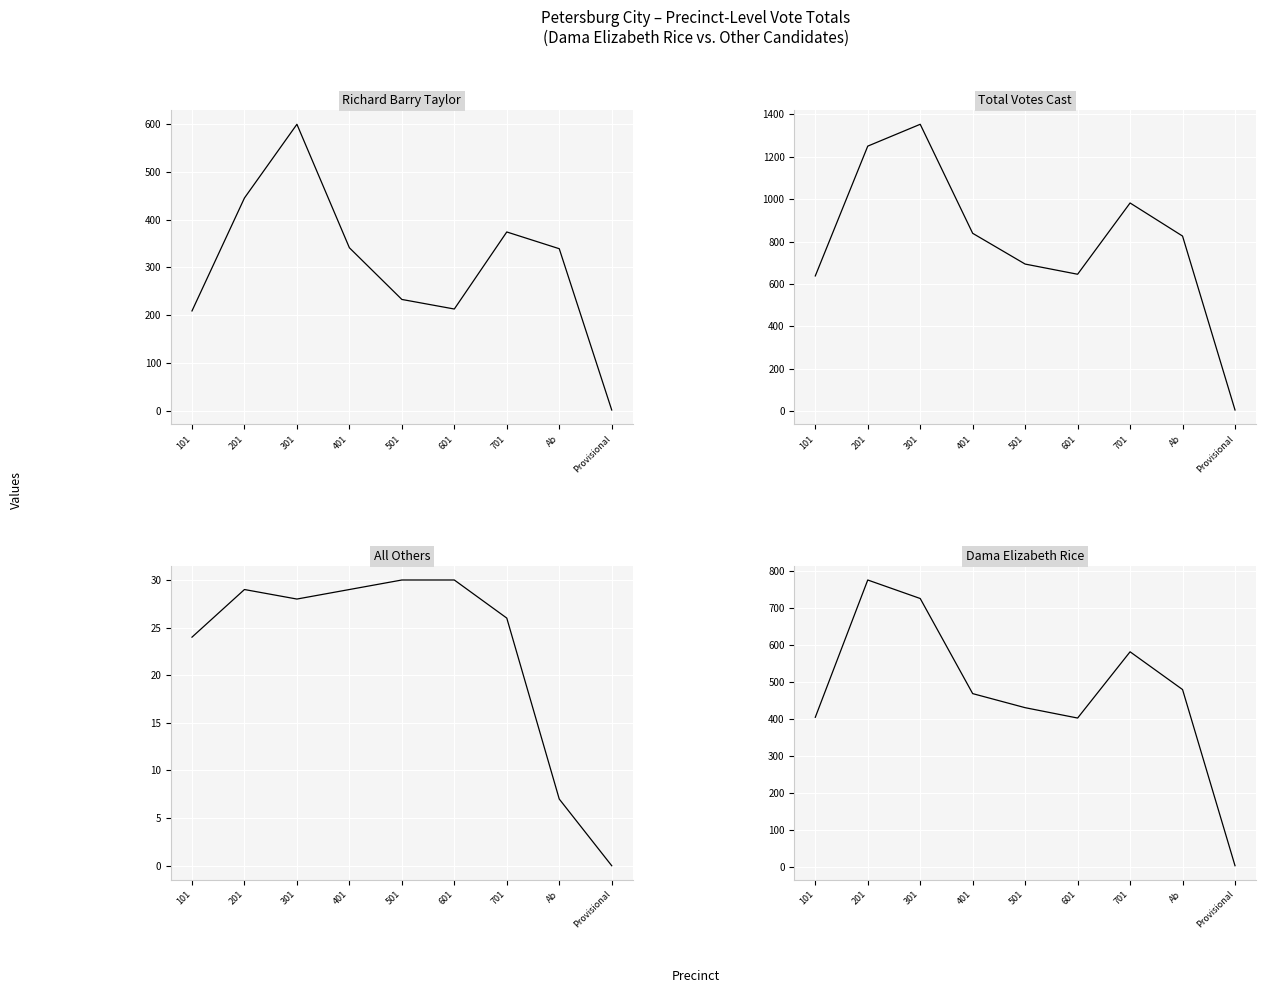

Rank the series by their maximum value, from lowest to highest.

All Others, Richard Barry Taylor, Dama Elizabeth Rice, Total Votes Cast